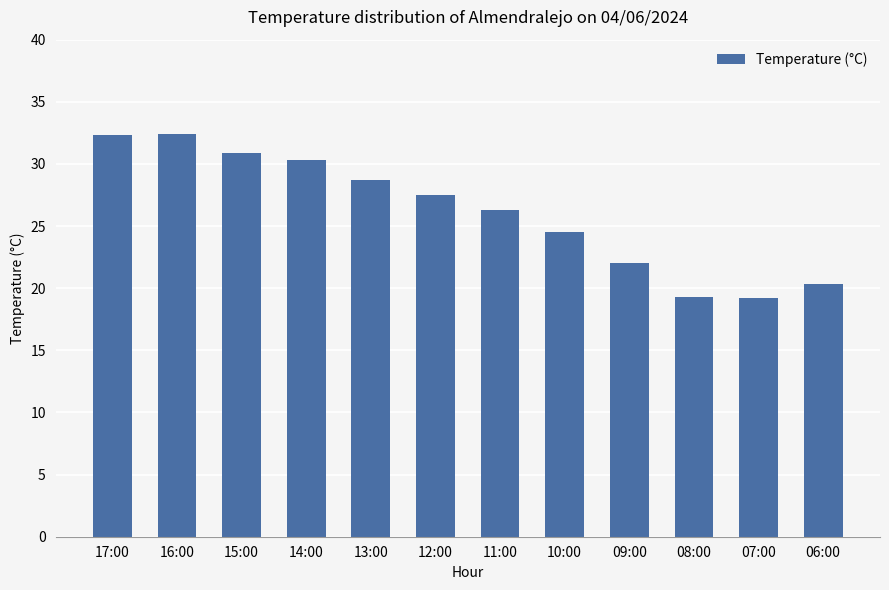

What position from the right is 17:00?

12